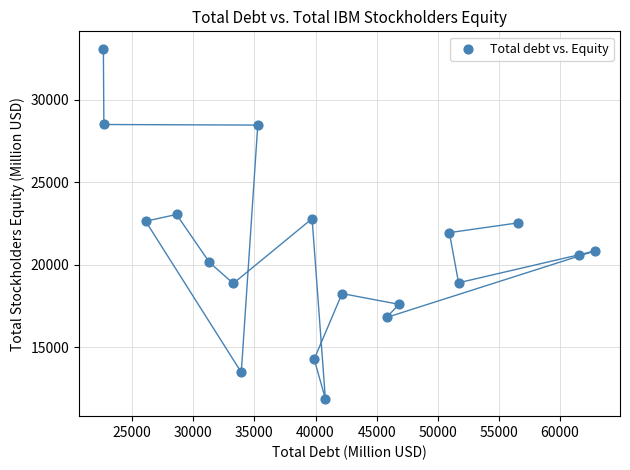

What is the range of Y values (max minus min)?

21230